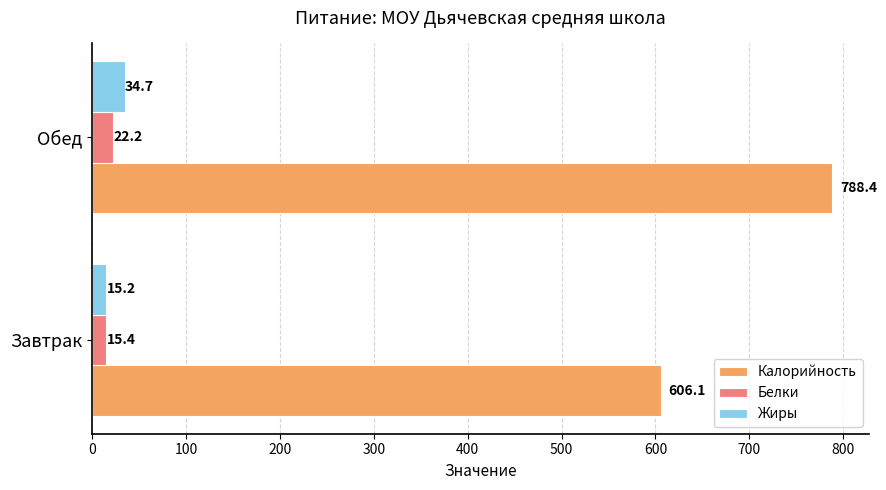

What is the difference between the Жиры values at Обед and Завтрак?

19.5